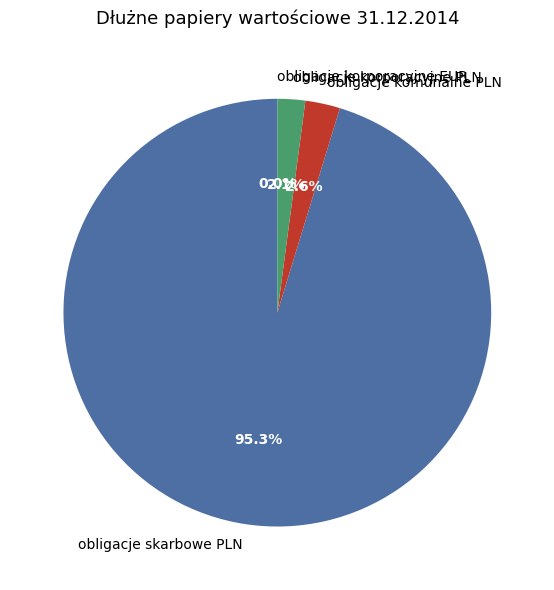

Which has a higher value, obligacje korporacyjne PLN or obligacje komunalne PLN?

obligacje komunalne PLN